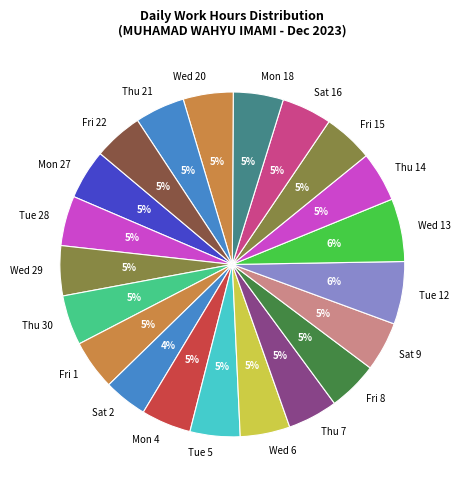

Is Fri 1 the majority of the pie?

No